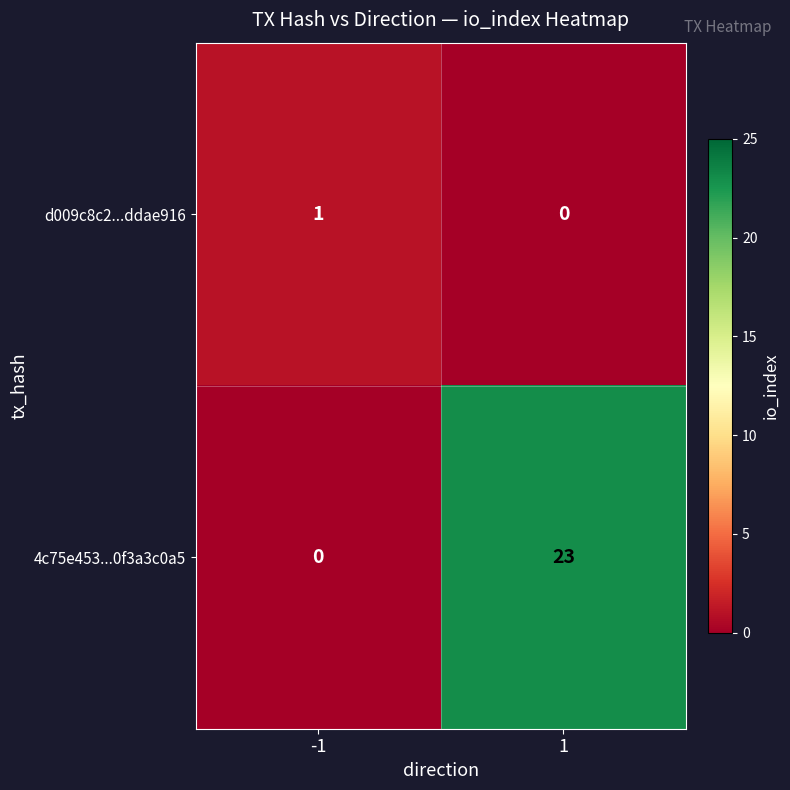

What is the maximum value for 4c75e453...0f3a3c0a5?

23